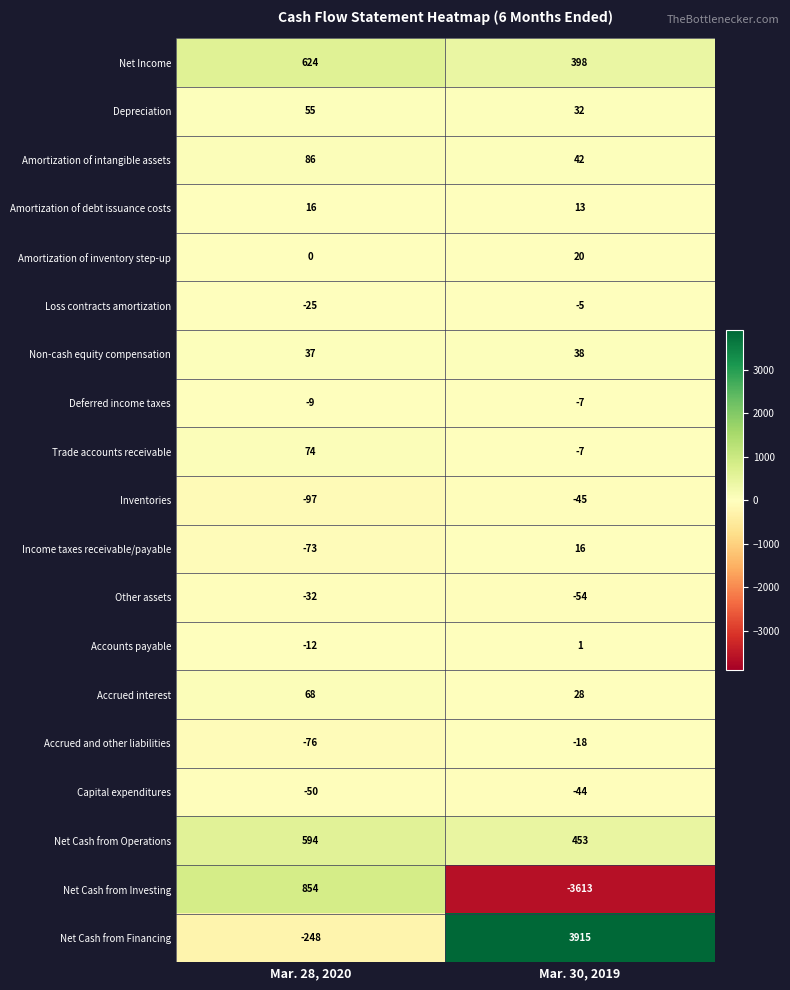

How many categories are shown in the chart?

2